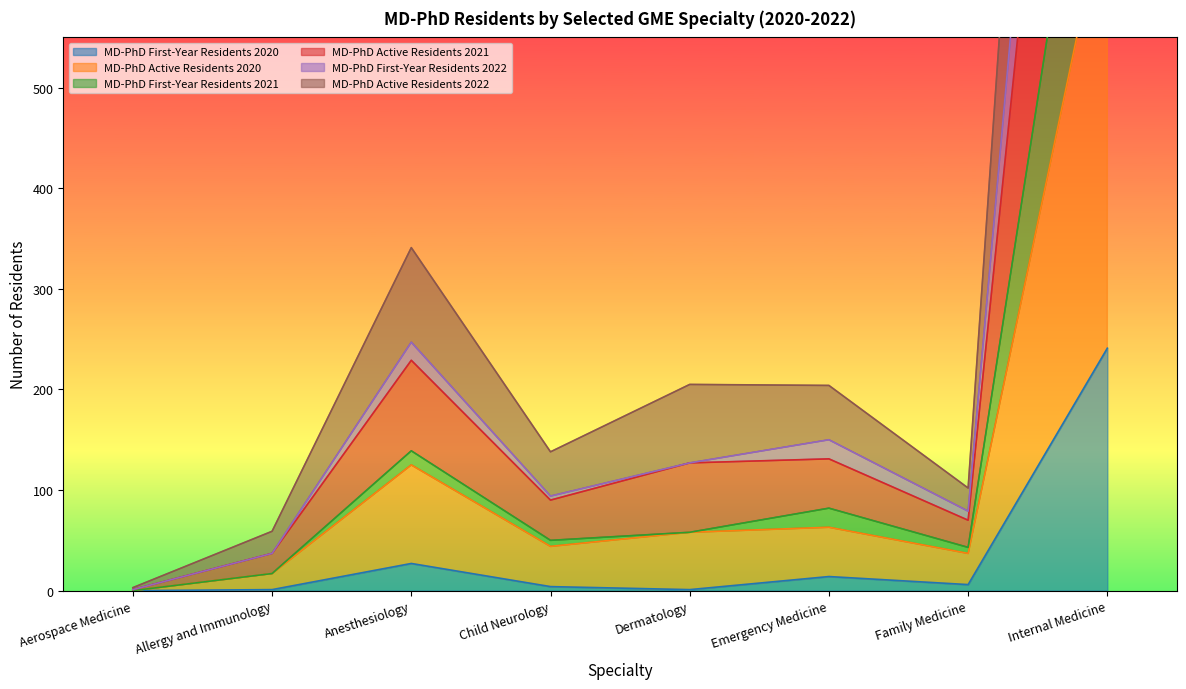

At which category is the sum across all series the highest?

Internal Medicine